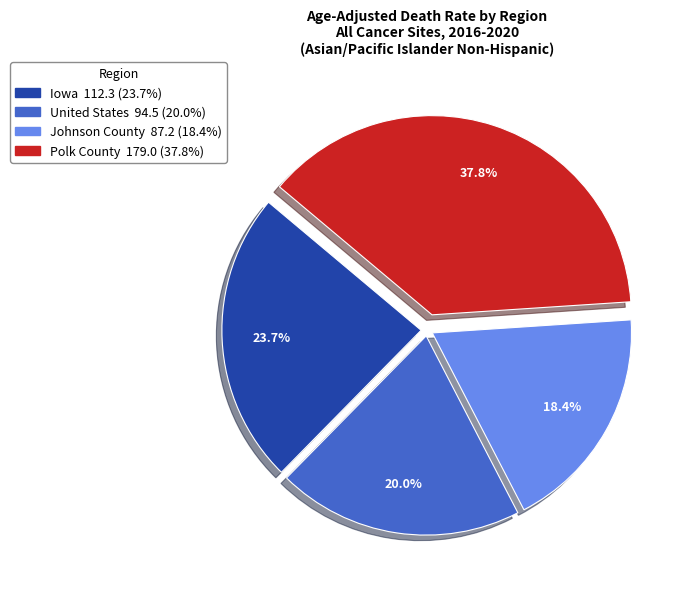

Is it true that United States is 20% of the pie?

True